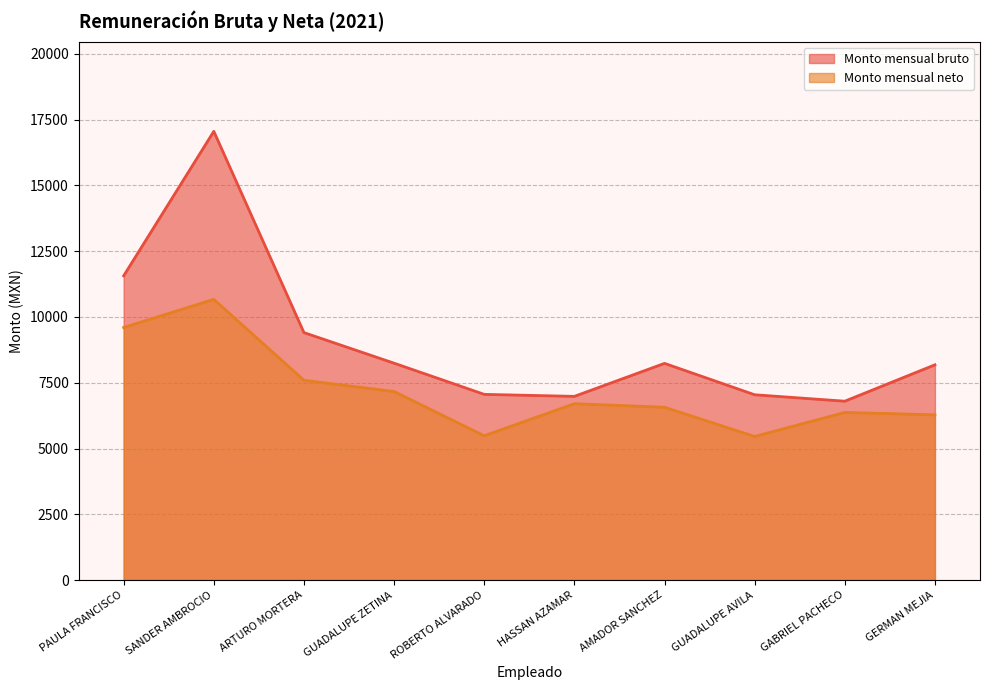

List the series in order of their overall mean, lowest first.

Monto mensual neto, Monto mensual bruto